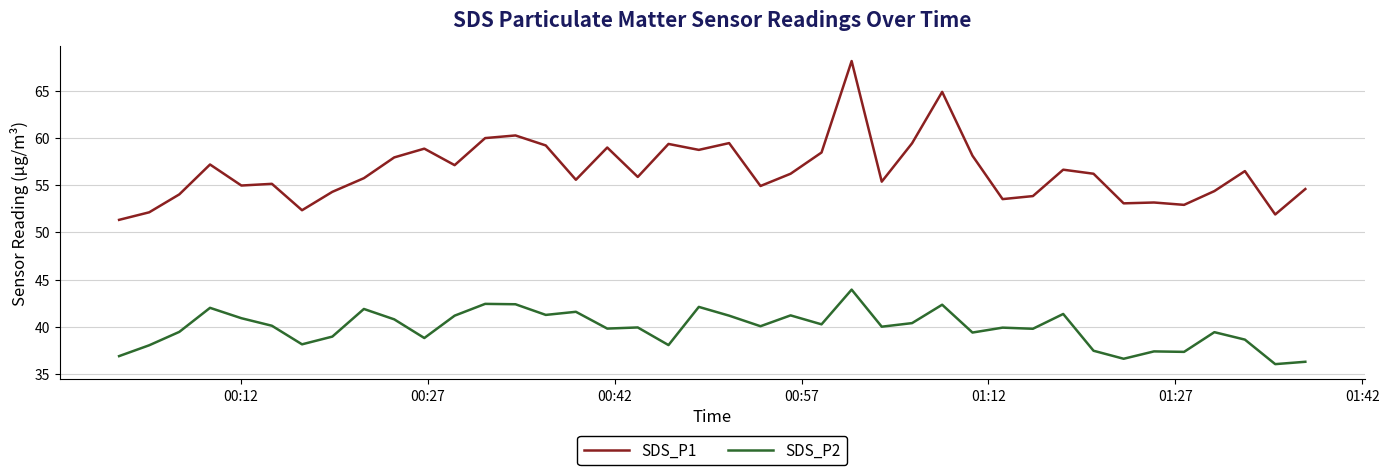

True or false: SDS_P1 and SDS_P2 intersect in this chart.

False